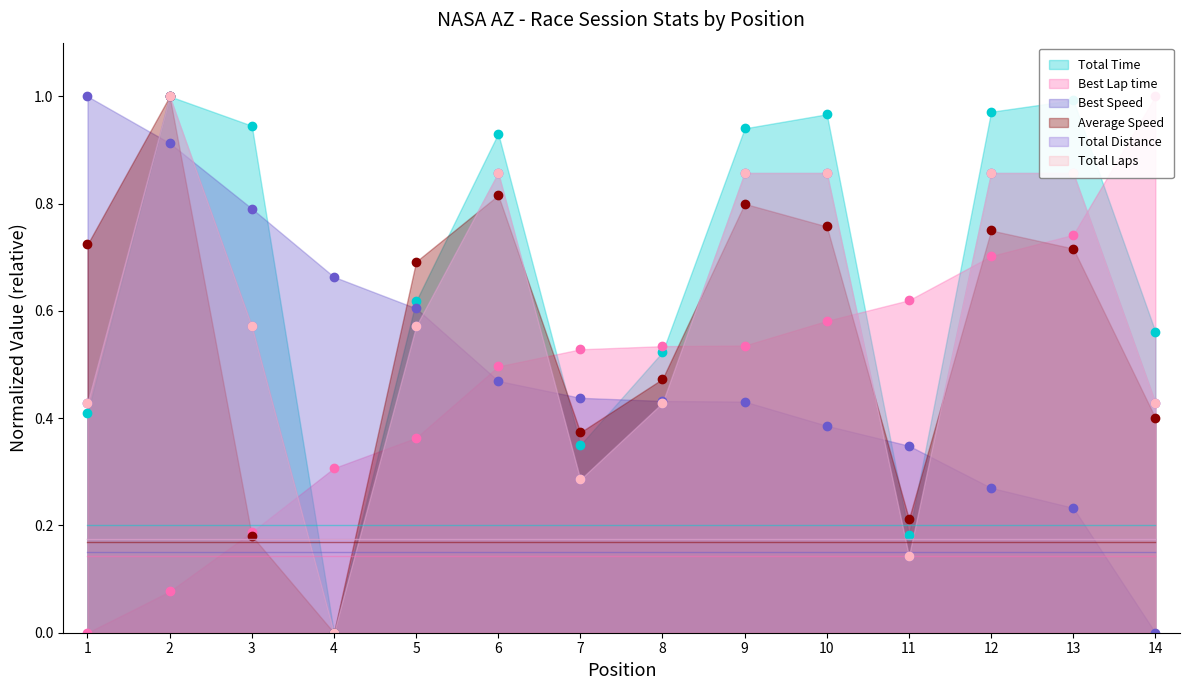

Is it true that Total Laps equals 0.2 at 13?

False